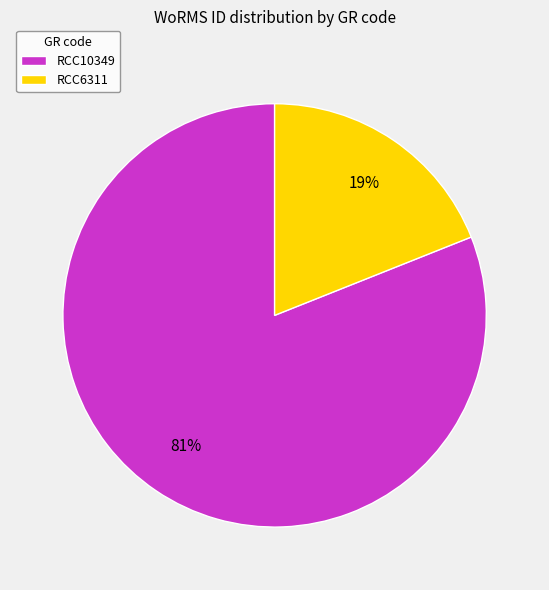

Which slice is the smallest?

RCC6311